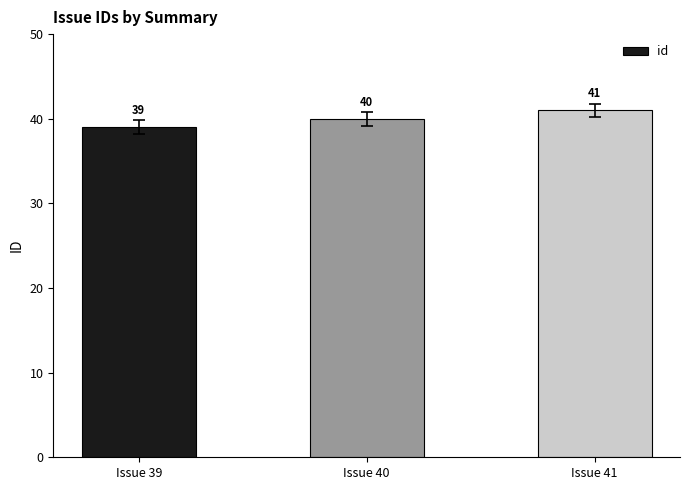

What is the maximum value shown in the chart?

41